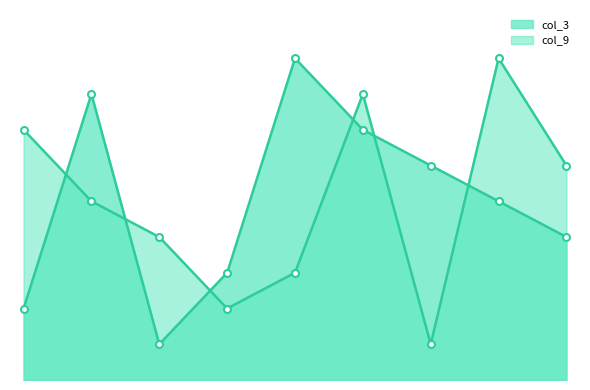

True or false: col_9 and col_3 cross at least once.

True